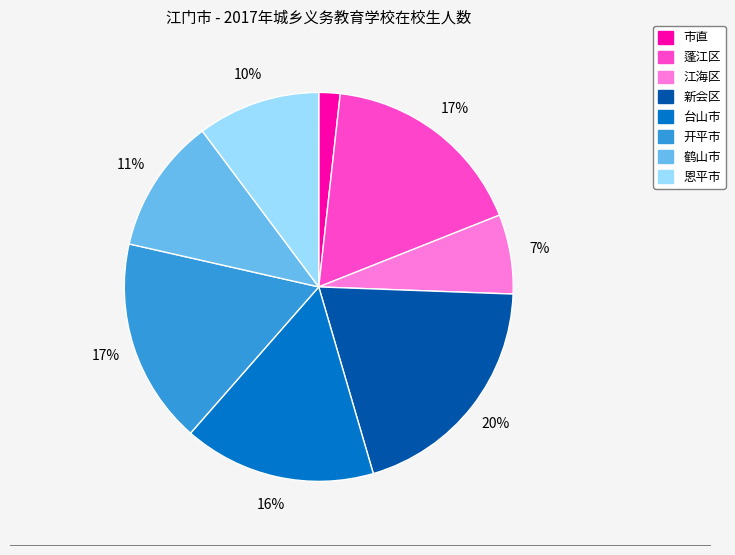

To the nearest percent, what is the difference between the largest and smallest slice percentages?

18%